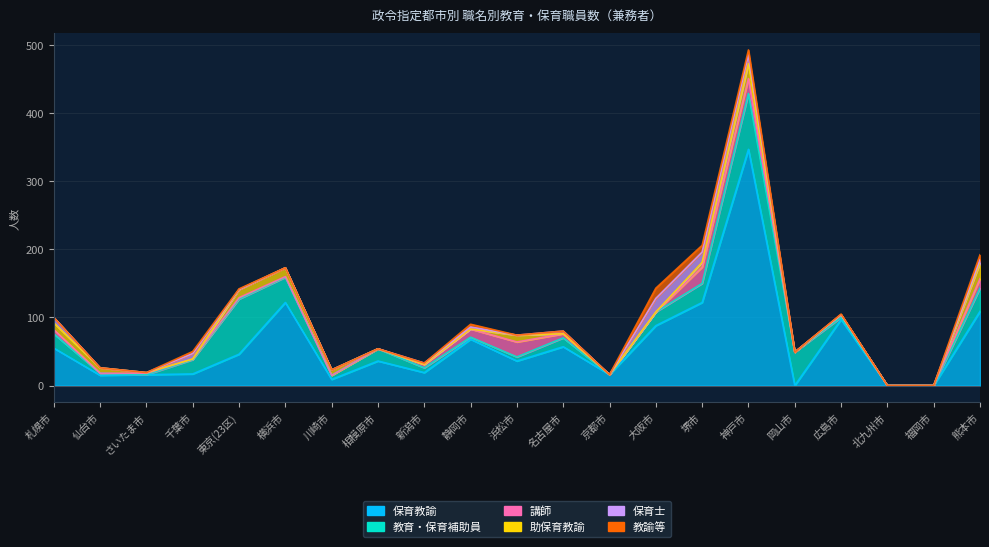

Does the chart display data point markers on the line(s)?

No